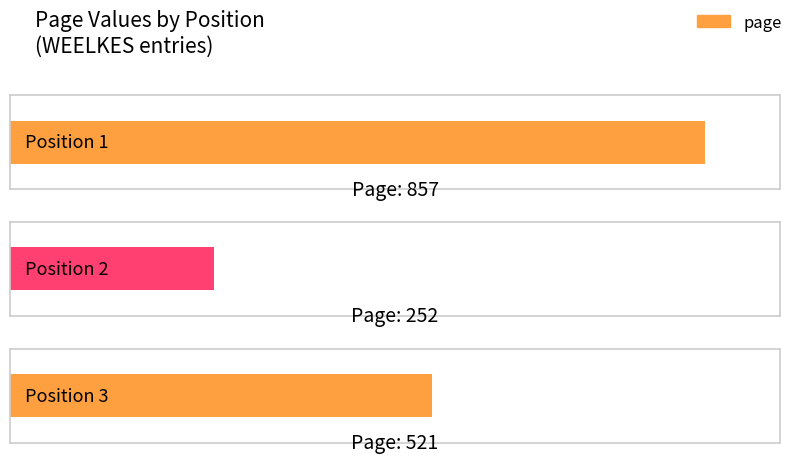

What is the value of the 2nd bar from the left?

252